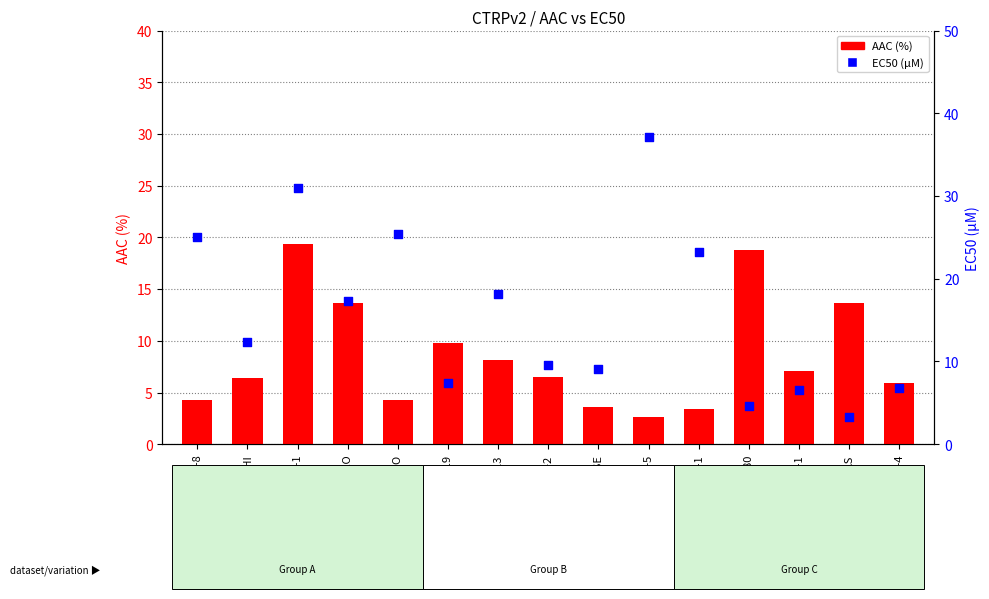

Which series has the widest spread of Y values?

EC50 (µM)